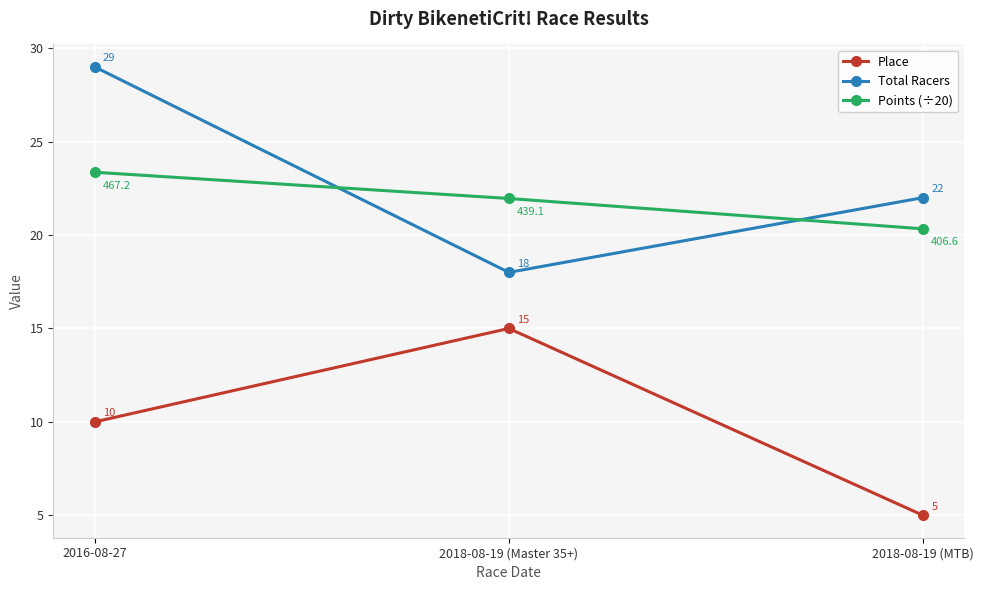

At which category does the chart reach its minimum across all series?

2018-08-19 (MTB)